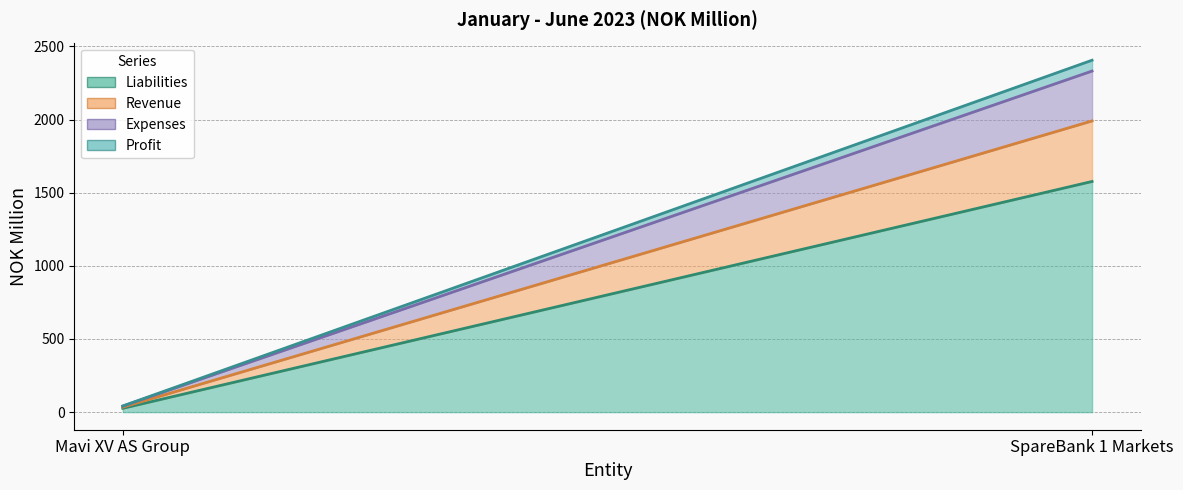

Reading left to right, transcribe all the data shown in this chart.

Liabilities: 26	1577
Revenue: 8	414
Expenses: 7	341
Profit: 1	74